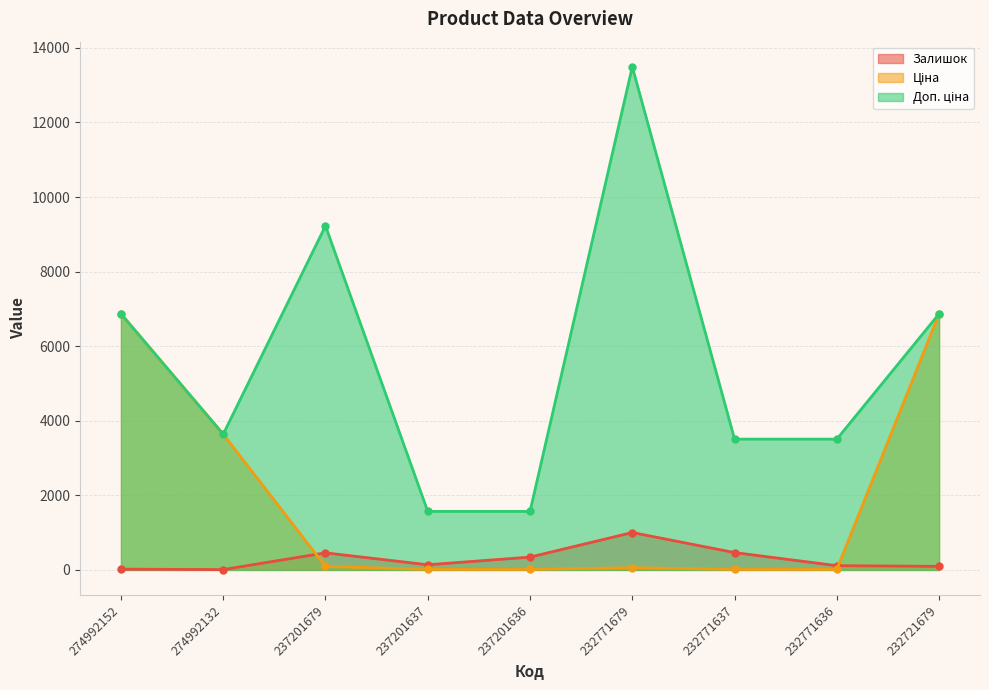

What are all the series names shown in the legend?

Залишок, Ціна, Доп. ціна